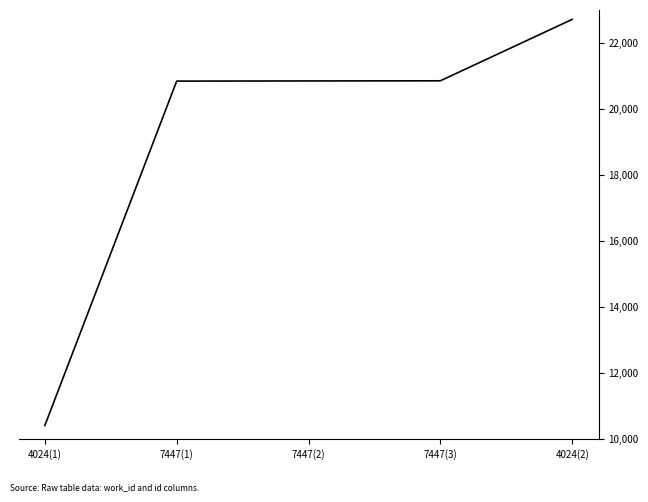

What is the smallest value displayed?

10420